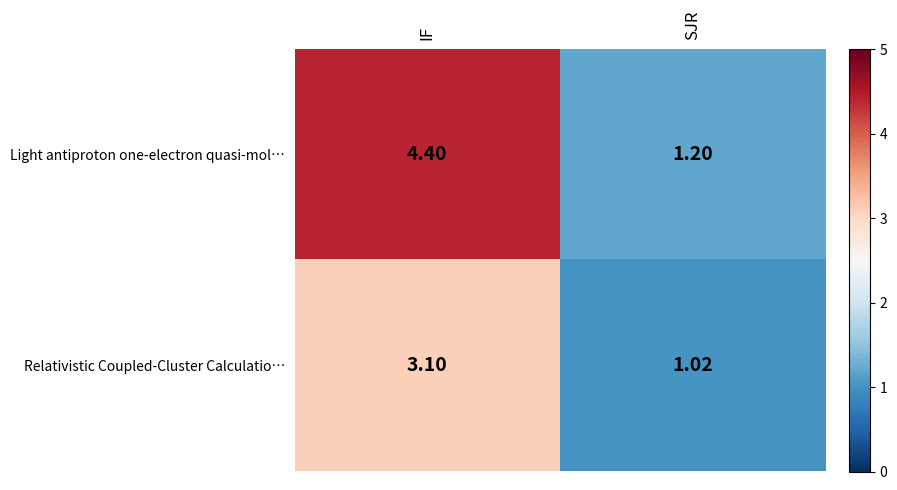

Which series has the largest total across all categories?

Light antiproton one-electron quasi-mol…